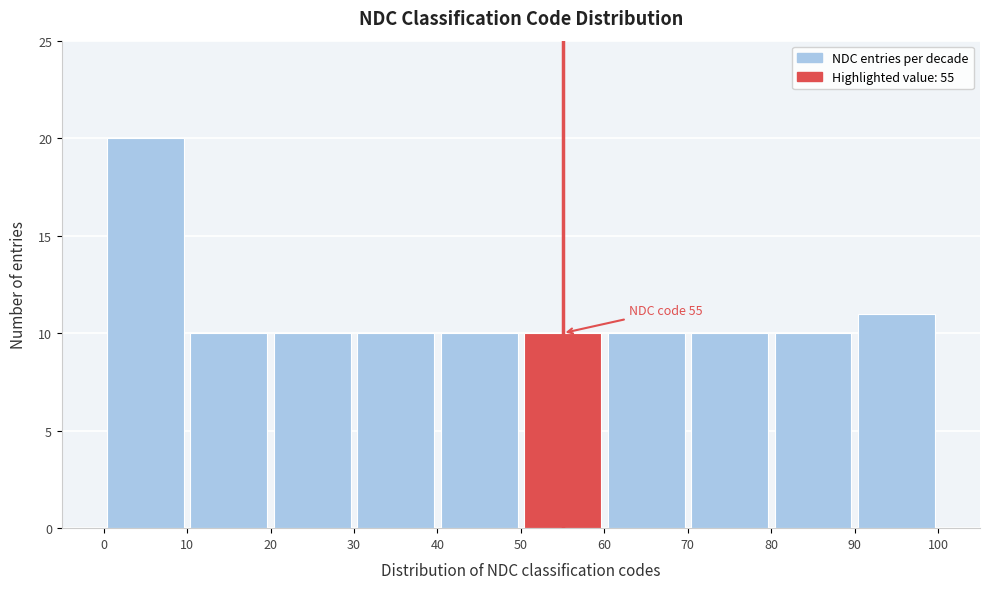

Over which range of the x-axis is the bar tallest?

0 to 10